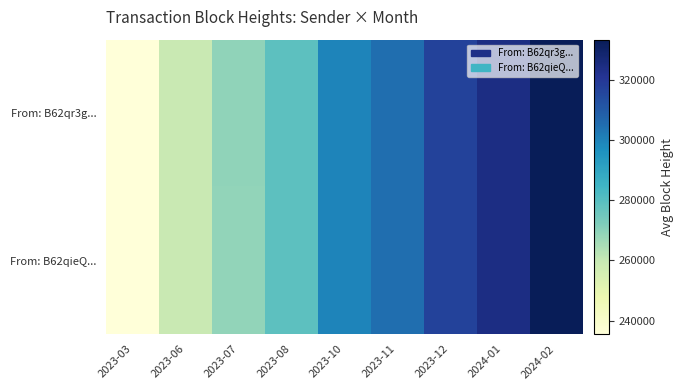

Reading left to right, extract all data points from this chart.

From: B62qr3g...: 2023-03=235559.5	2023-06=259467.5	2023-07=269143.0	2023-08=278872.8	2023-10=299575.0	2023-11=304865.3	2023-12=316817.0	2024-01=324218.0	2024-02=333238.0
From: B62qieQ...: 2023-03=235732.0	2023-06=259459.5	2023-07=269131.0	2023-08=278865.0	2023-10=299531.5	2023-11=304917.2	2023-12=316809.0	2024-01=324208.0	2024-02=333126.0